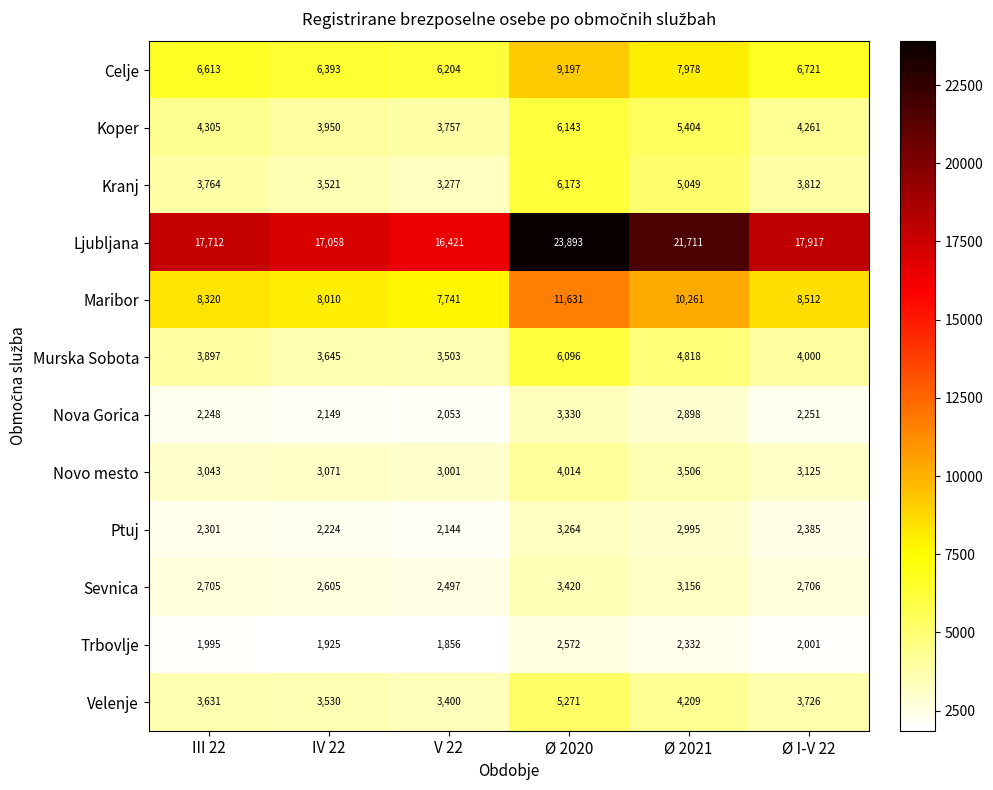

Which label corresponds to the largest value in the chart?

Ø 2020